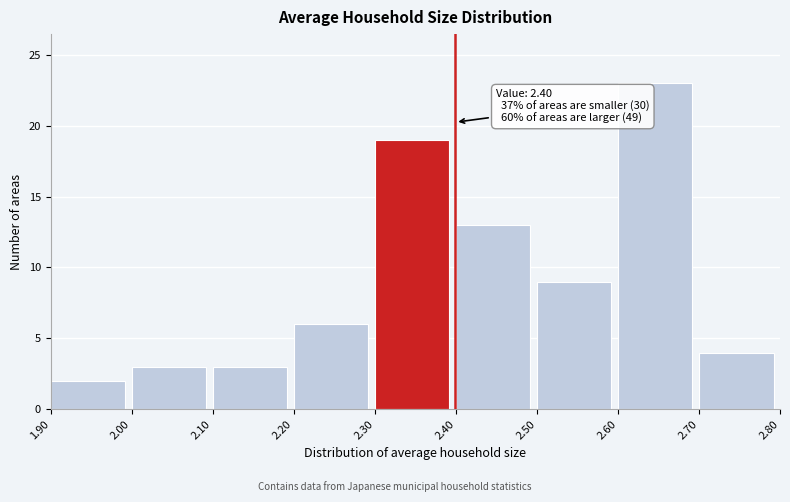

Which range on the x-axis has the tallest bar?

2.60 to 2.70